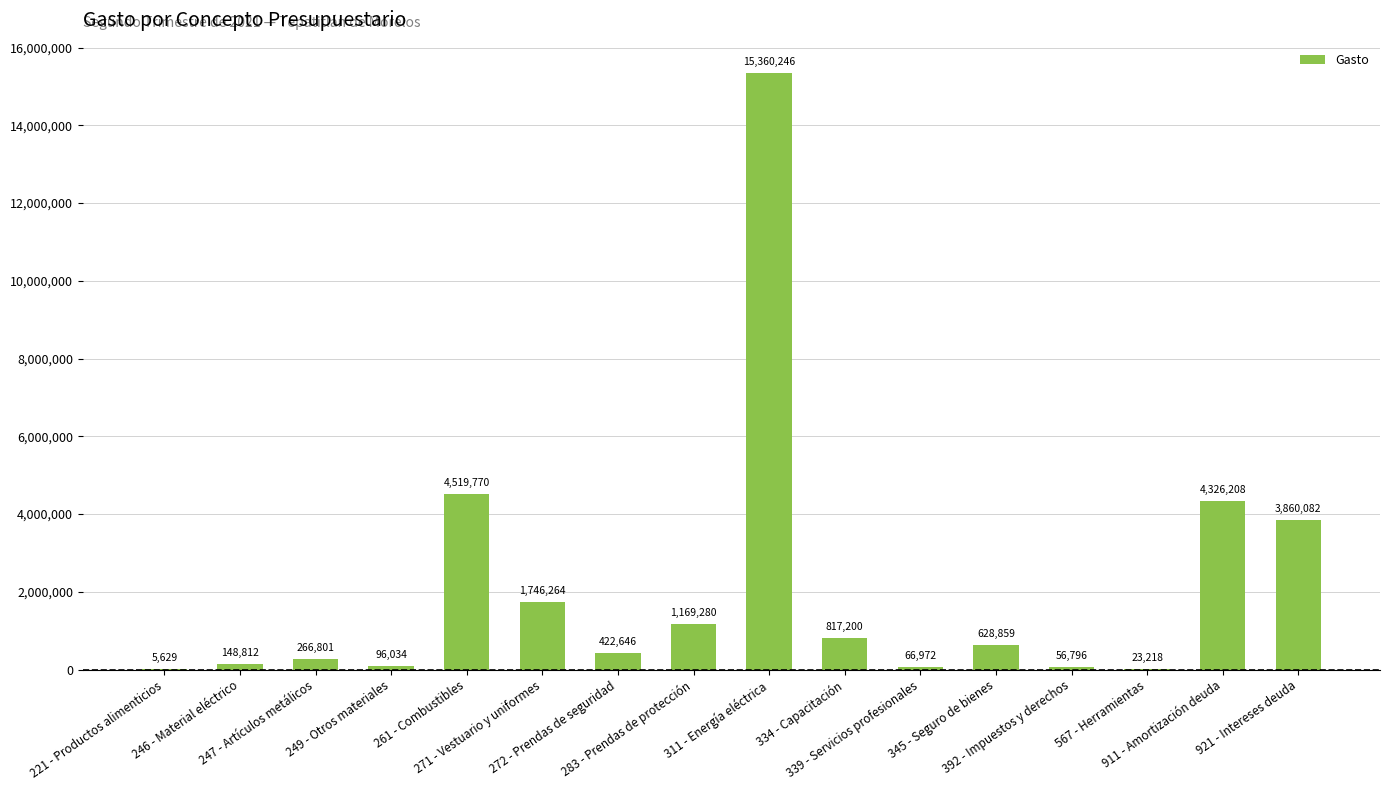

Approximately how many times larger is the value at 261 - Combustibles compared to 567 - Herramientas?

194.7